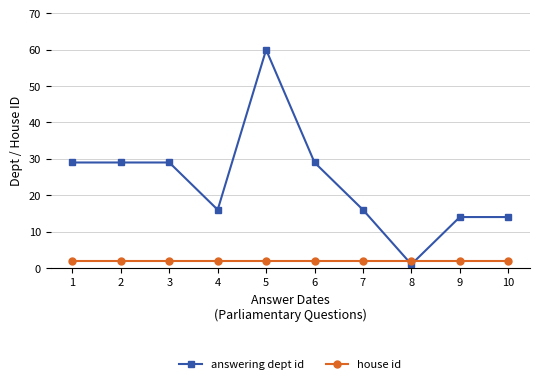

Reading left to right, extract all data points from this chart.

answering dept id: 1=29	2=29	3=29	4=16	5=60	6=29	7=16	8=1	9=14	10=14
house id: 1=2	2=2	3=2	4=2	5=2	6=2	7=2	8=2	9=2	10=2